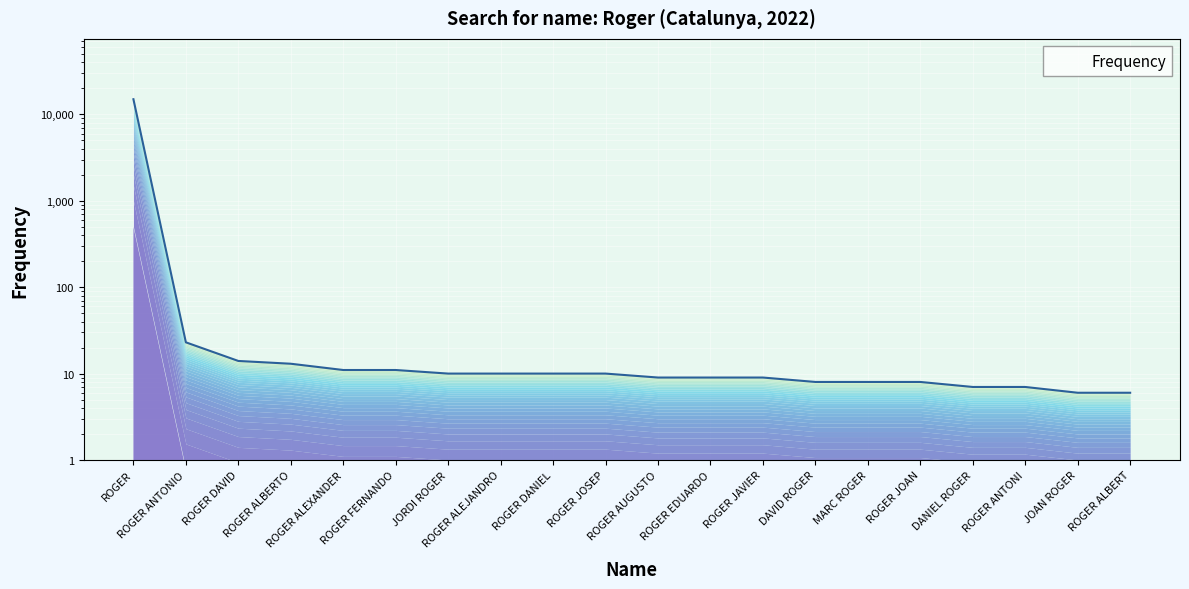

Which category has the highest value across all series?

ROGER